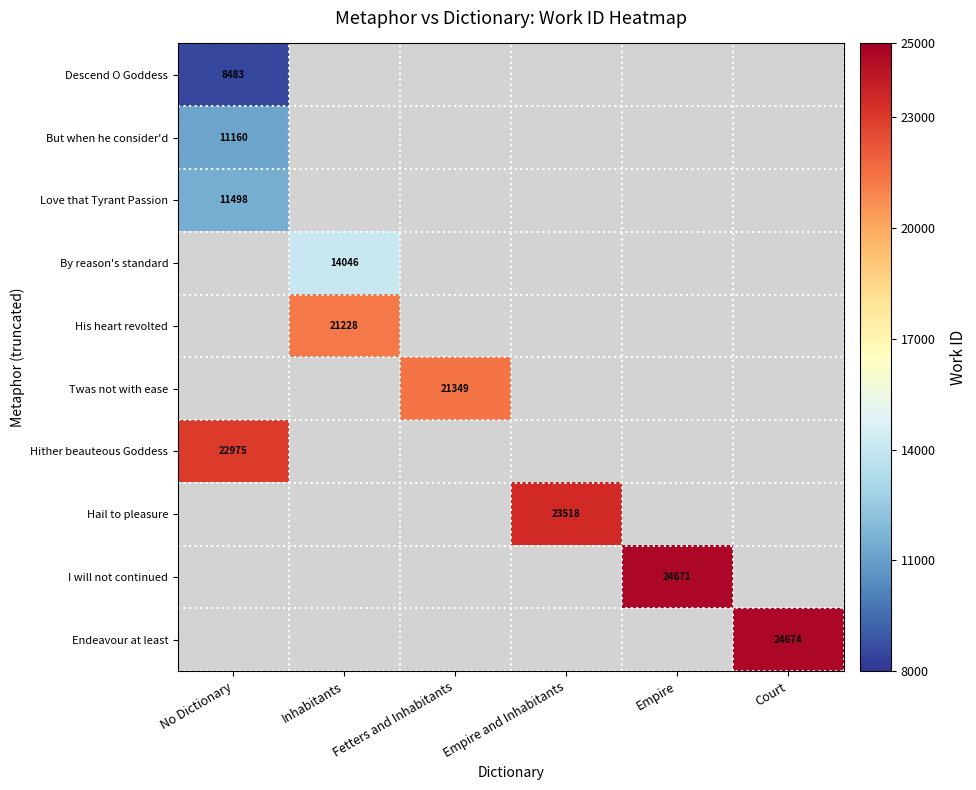

The value of But when he consider'd at No Dictionary is 11160. True or false?

True